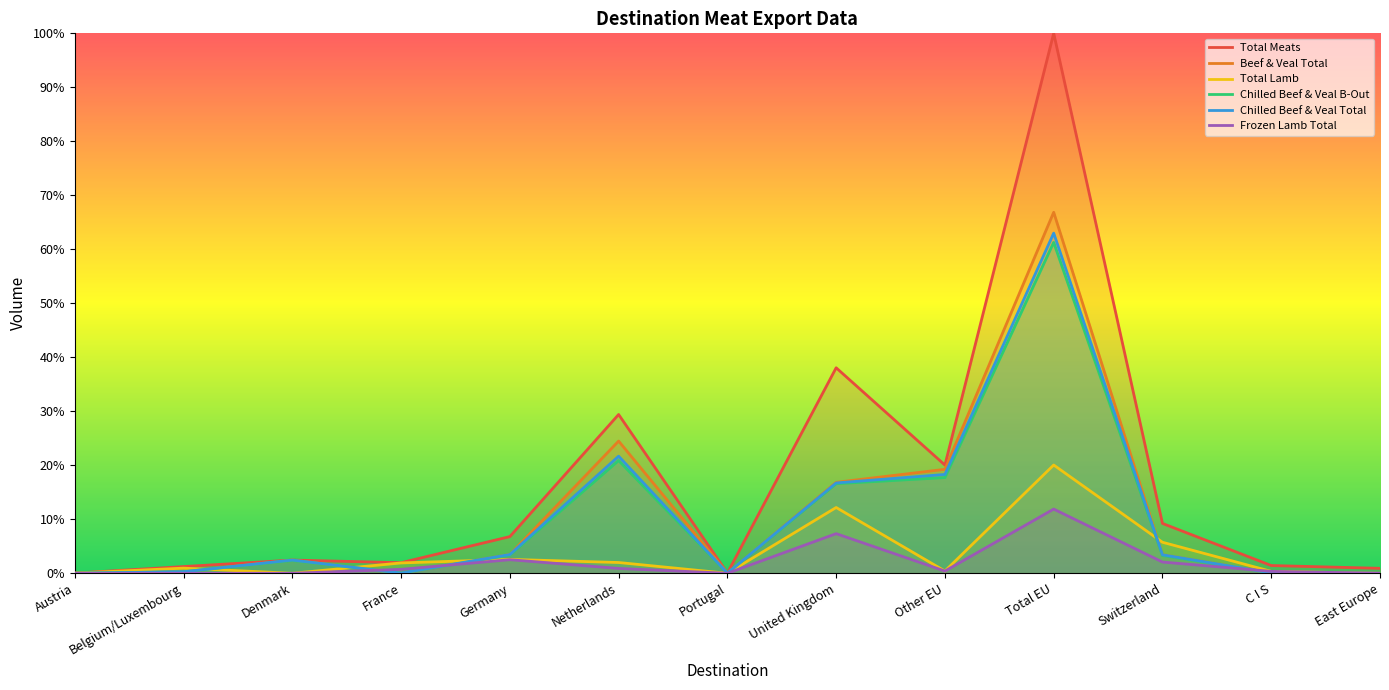

How many intersections are there between Total Lamb and Chilled Beef & Veal Total?

4